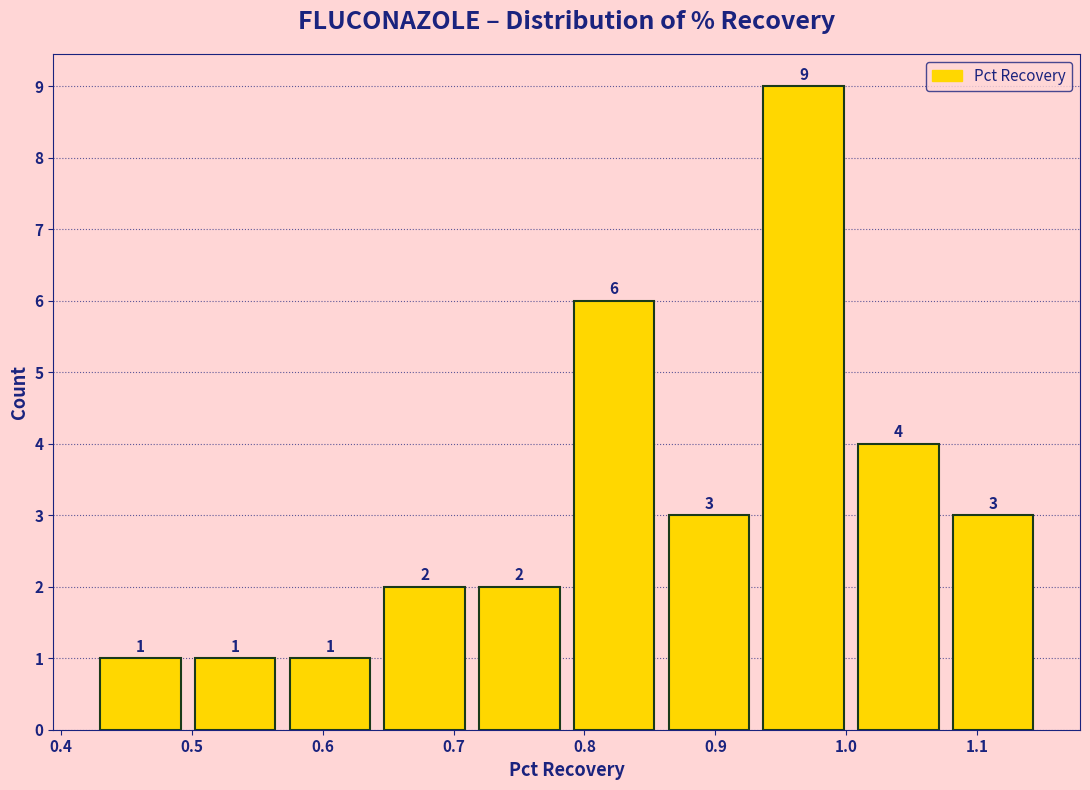

Reading left to right, list every bar in this chart as the range it spans on the x-axis followed by its height. The bar edges are not printed on the chart, so give them approximately, as read against the axis.

0.42 to 0.50: 1
0.50 to 0.57: 1
0.57 to 0.64: 1
0.64 to 0.71: 2
0.71 to 0.79: 2
0.79 to 0.86: 6
0.86 to 0.93: 3
0.93 to 1.00: 9
1.00 to 1.08: 4
1.08 to 1.15: 3